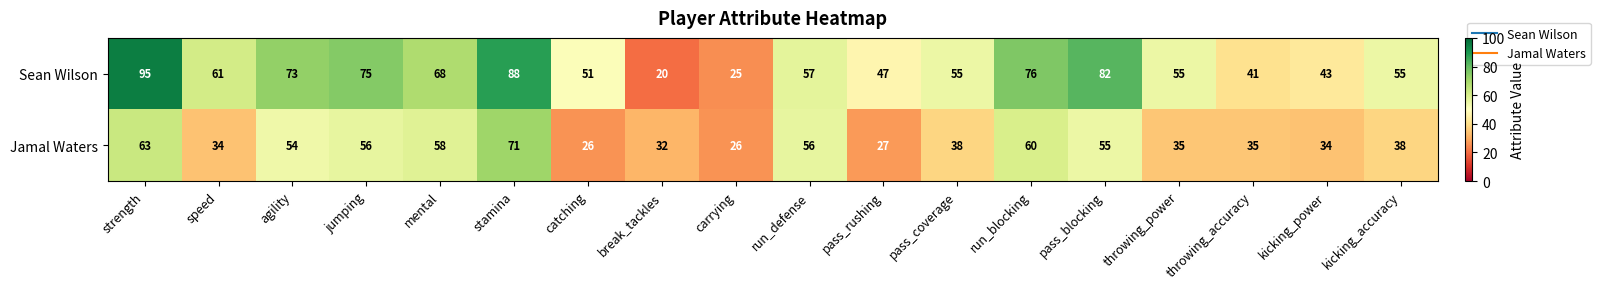

The value of Jamal Waters at stamina is 100. True or false?

False